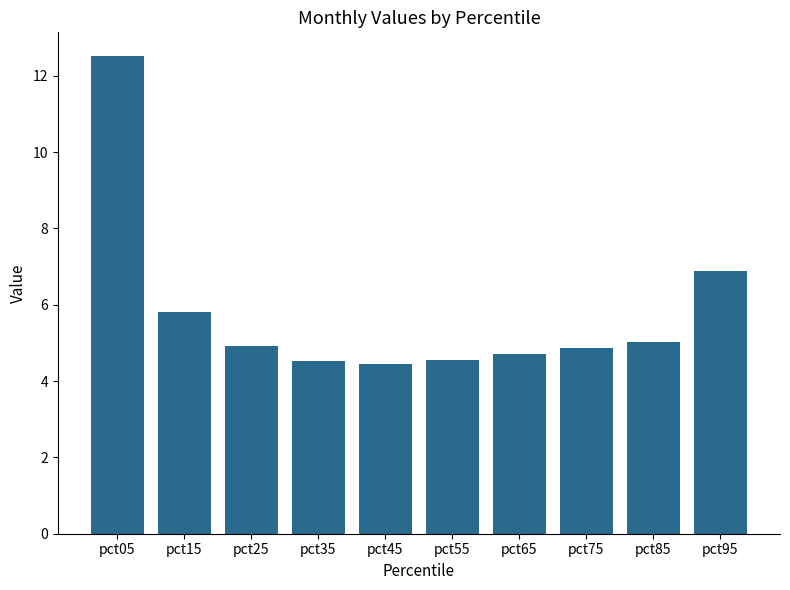

What is the smallest value displayed?

4.4